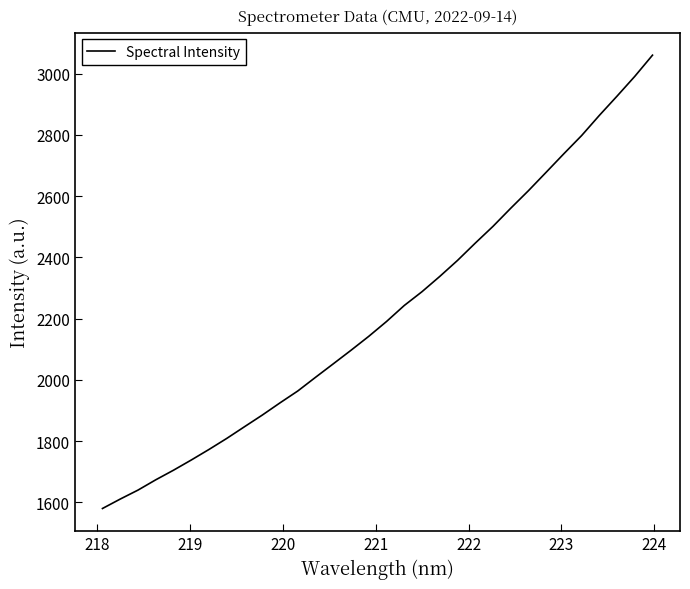

Reading right to left, what are all the values shown in this chart?

3060.3	2991.1	2926.6	2863.6	2797.8	2738.6	2678.0	2617.8	2560.4	2501.3	2446.5	2390.1	2337.9	2288.1	2243.0	2190.8	2142.4	2096.9	2052.6	2008.6	1963.9	1925.2	1885.3	1847.3	1809.1	1773.1	1738.5	1705.2	1673.9	1640.3	1611.0	1580.2